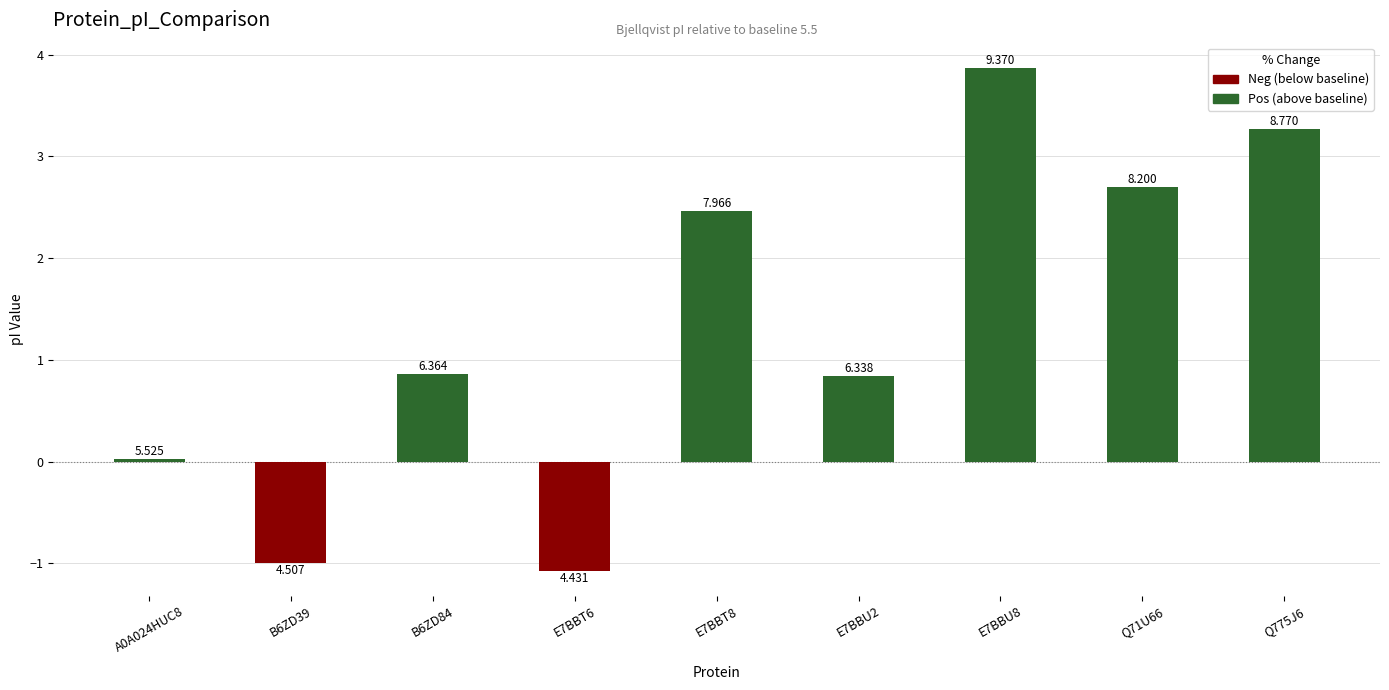

Is the value of Neg at A0A024HUC8 greater than the value of Pos at B6ZD84?

No